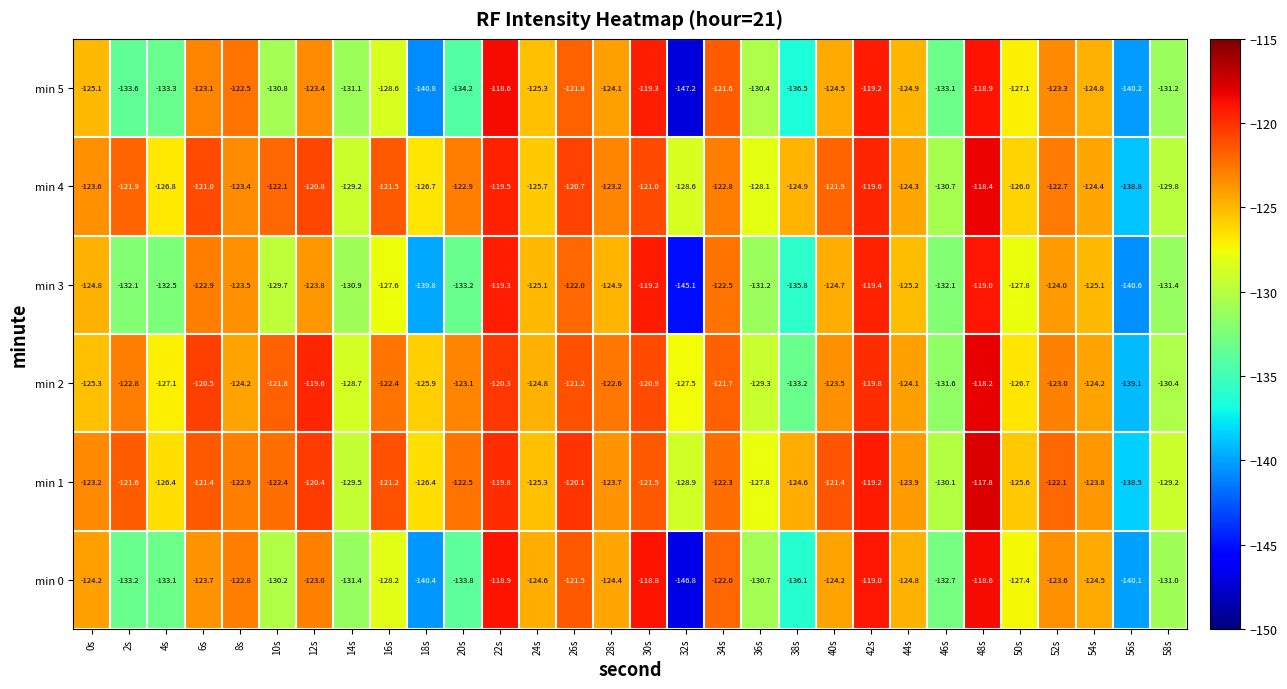

At which label does min 4 first exceed -123?

2s